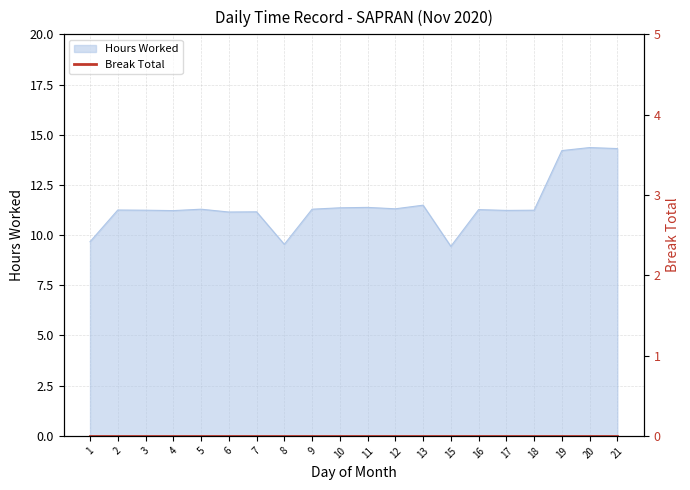

What is the difference between the values at 18 and 21?

3.1